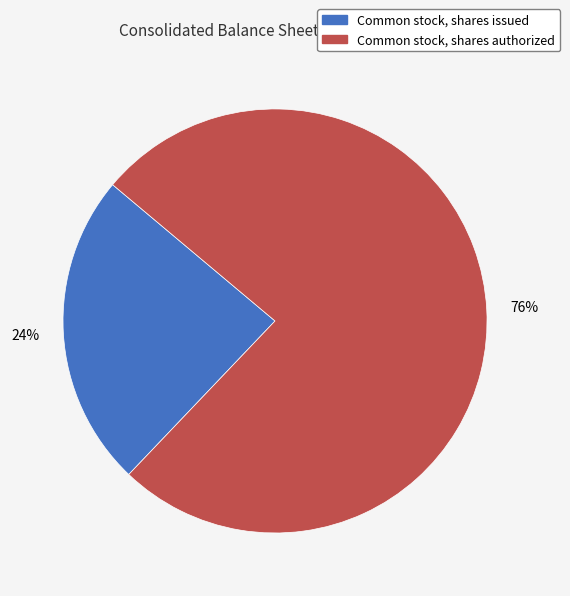

What is the majority slice?

Common stock, shares authorized